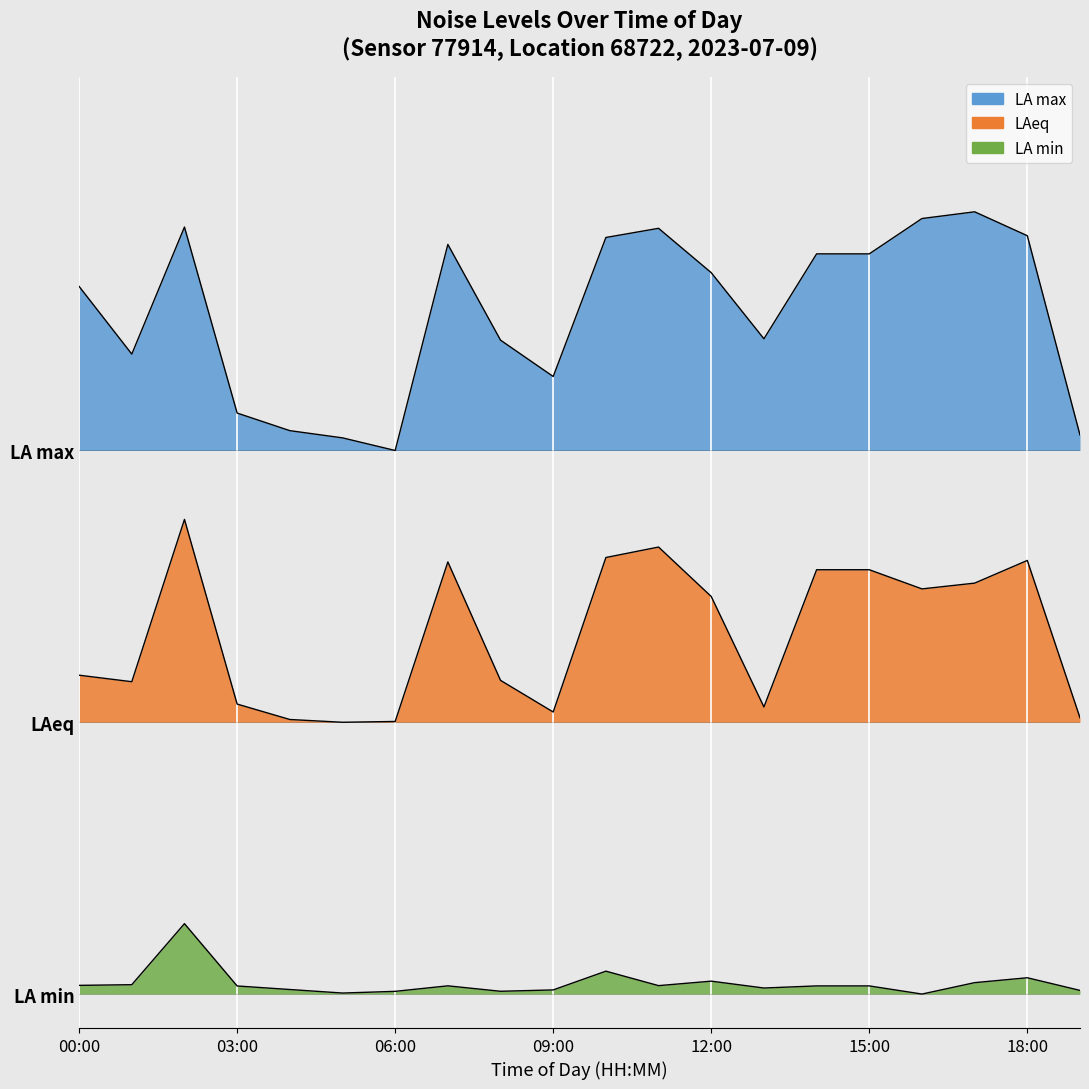

Rank the categories by noise_LA_max value from highest to lowest.

17:00, 16:00, 02:00, 11:00, 18:00, 10:00, 07:00, 14:00, 15:00, 12:00, 00:00, 13:00, 08:00, 01:00, 09:00, 03:00, 04:00, 19:00, 05:00, 06:00